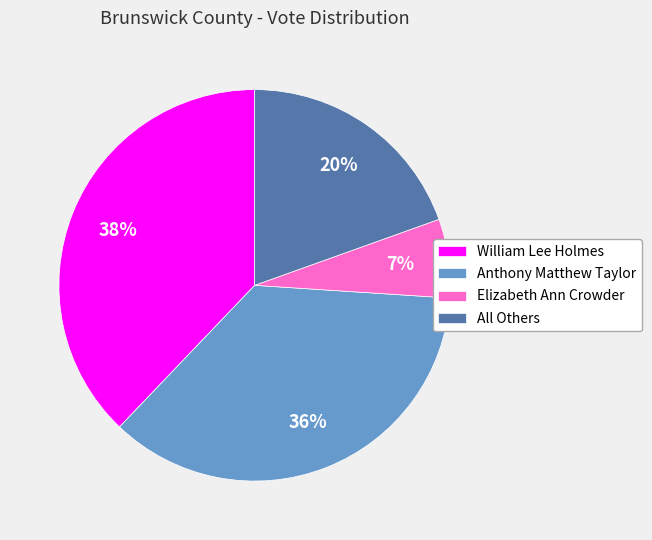

Which category has the smallest portion of the pie?

Elizabeth Ann Crowder